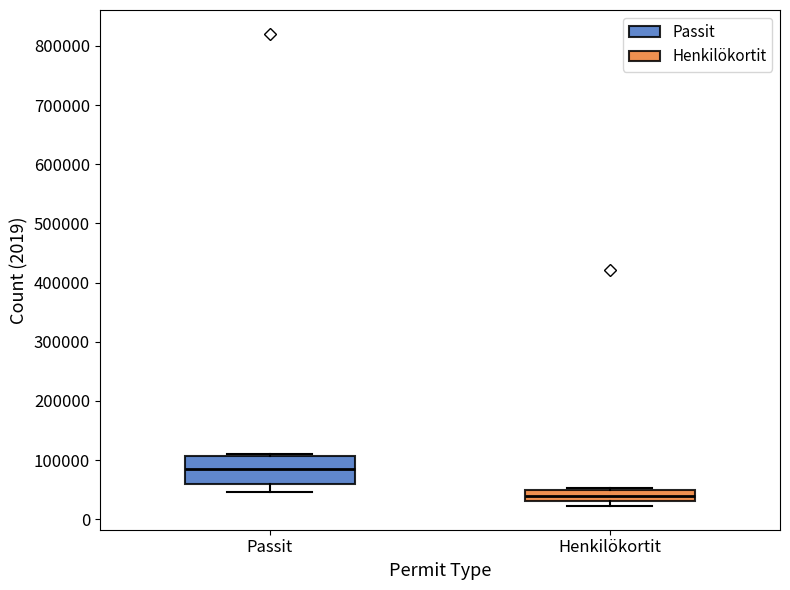

Which box's median line is the lowest?

Henkilökortit